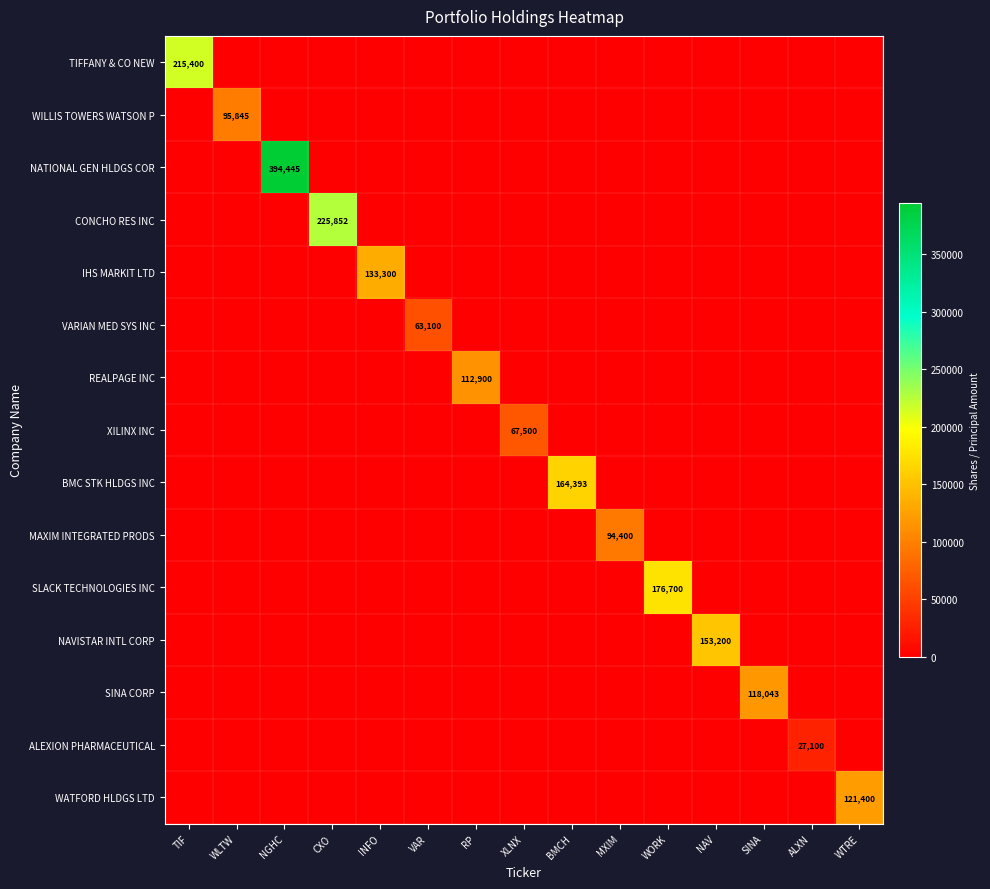

Is it true that REALPAGE INC equals 183394 at RP?

False